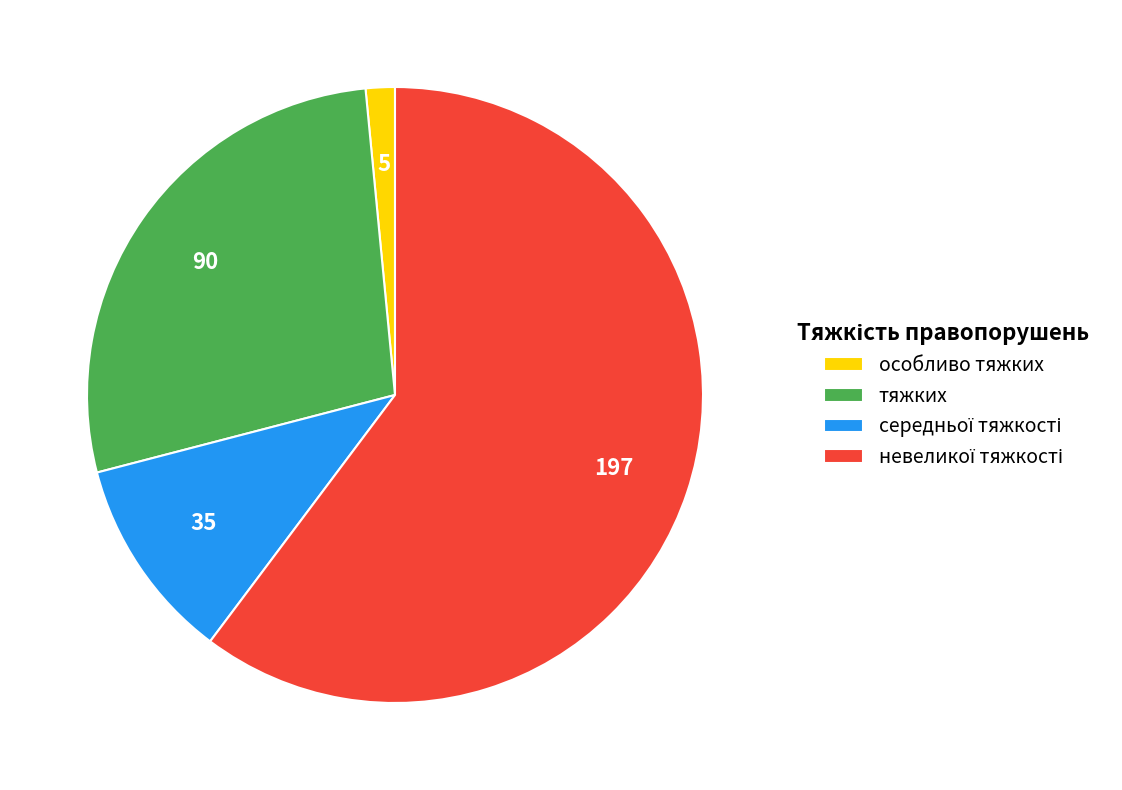

True or false: тяжких accounts for 28% of the total.

True